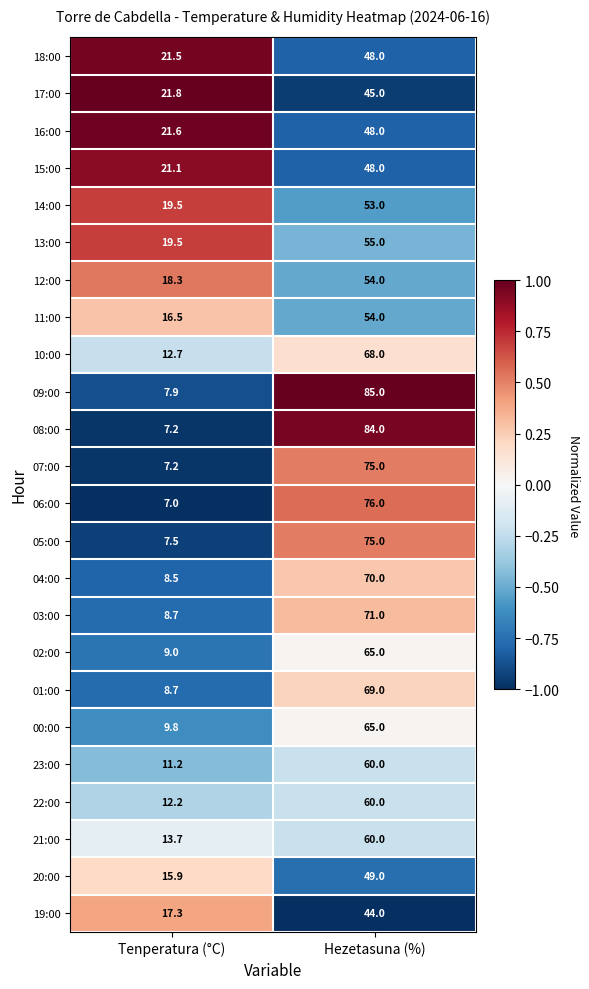

What is the total value across all series at Hezetasuna (%)?

1481.0